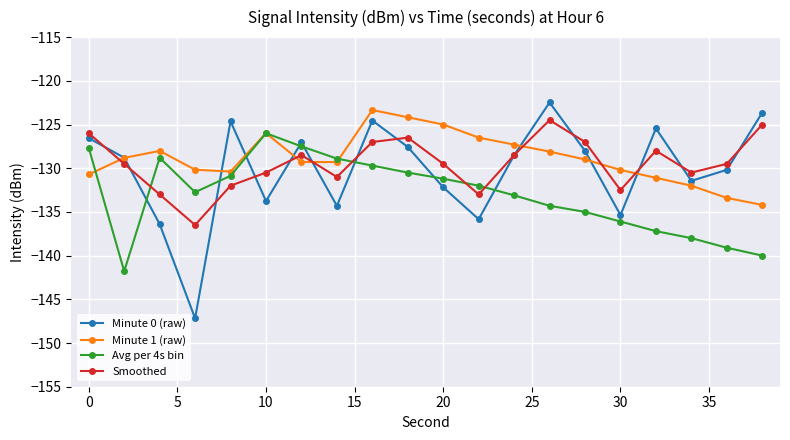

What is the highest value of the Smoothed series?

-124.5